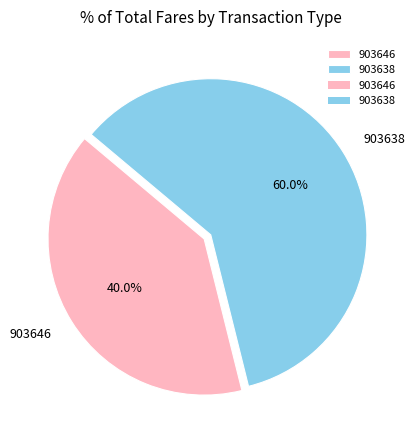

To the nearest percent, what is the combined percentage of 903646 and 903638?

100%